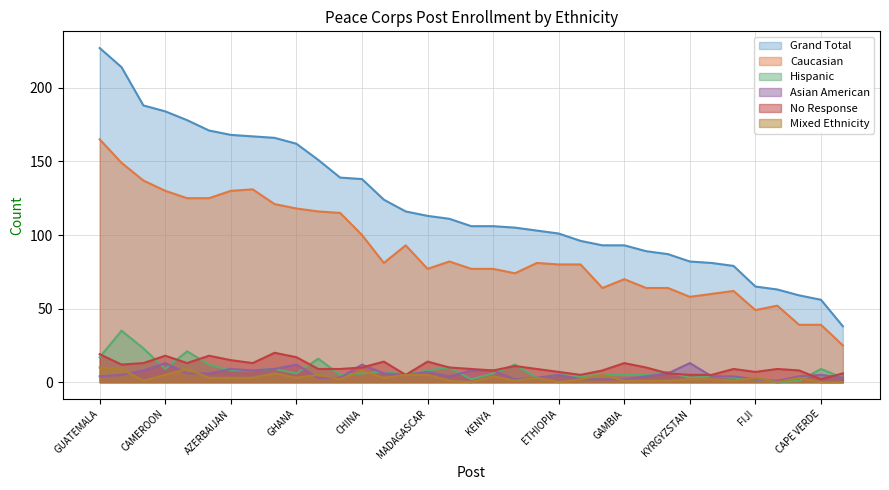

Where is the first local minimum for Grand Total?

BELIZE